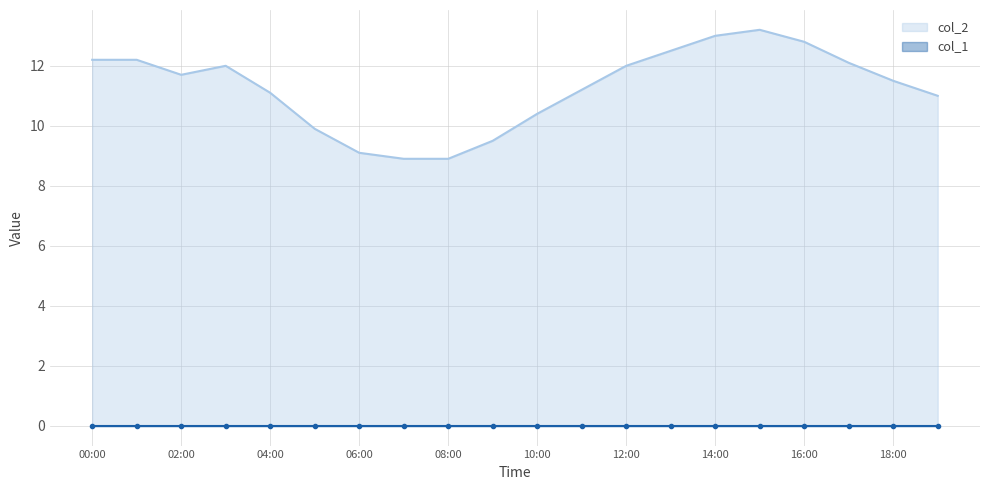

What is the label of the 16th point from the left?

15:00